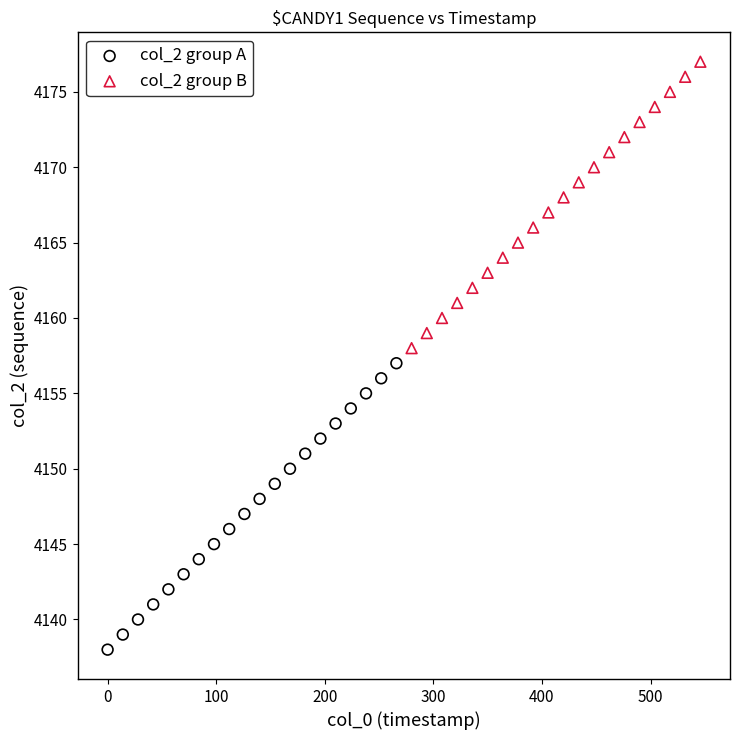

Which series reaches the maximum Y coordinate?

col_2 group B